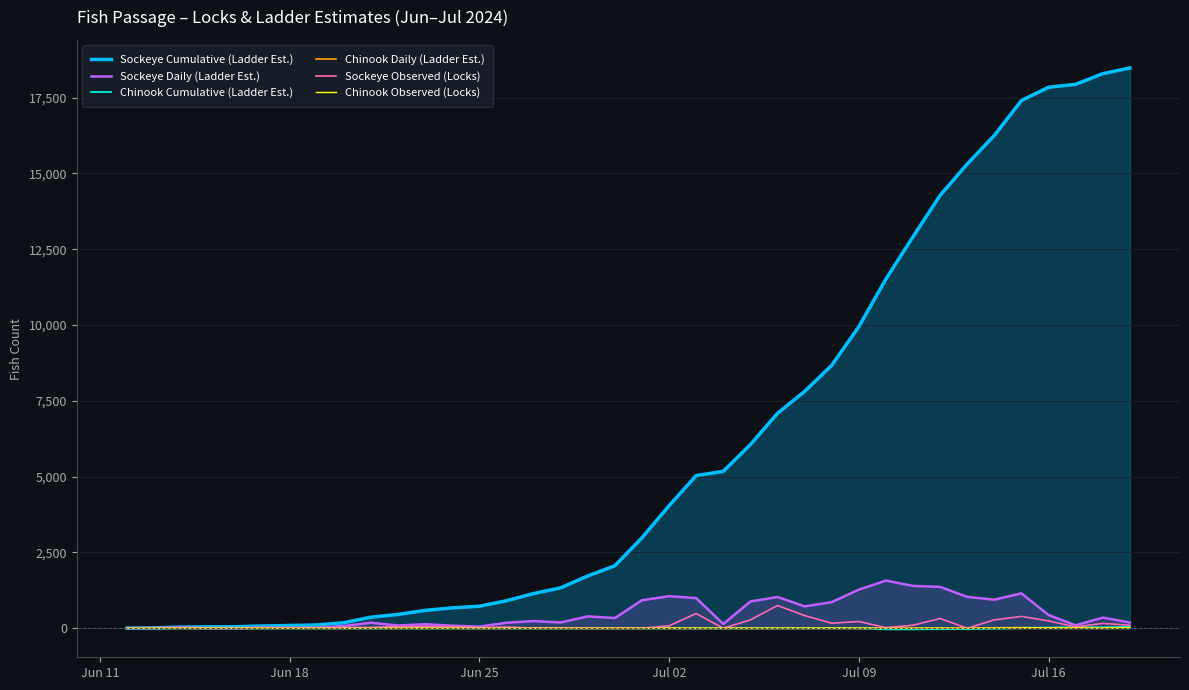

At how many categories does at least one series exceed 17359?

5